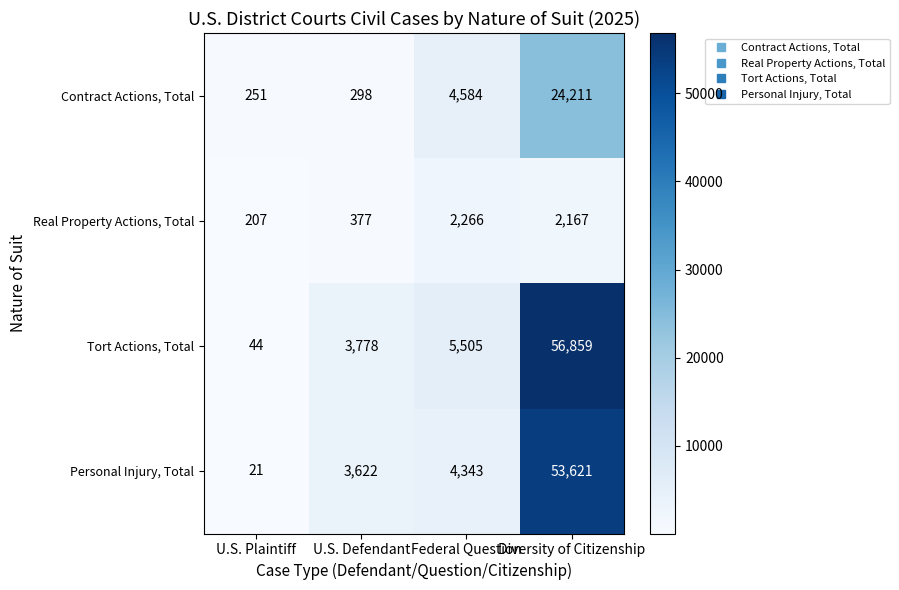

What is the sum of the Personal Injury, Total values at U.S. Plaintiff and Diversity of Citizenship?

53642